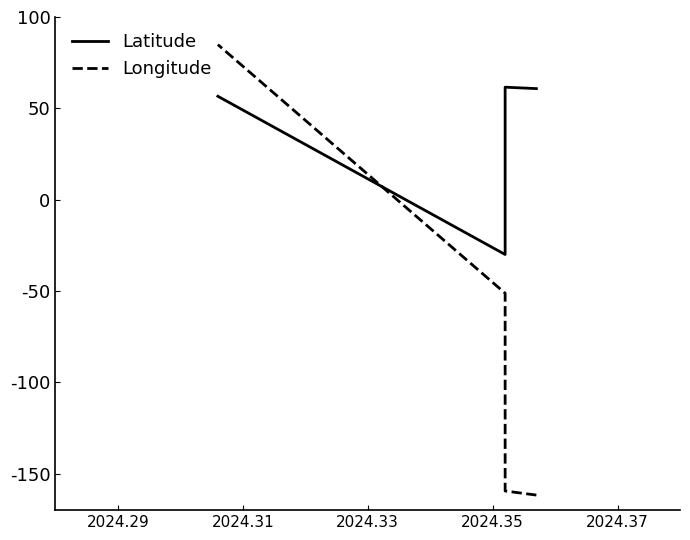

How many data points in Latitude are above 60?

2